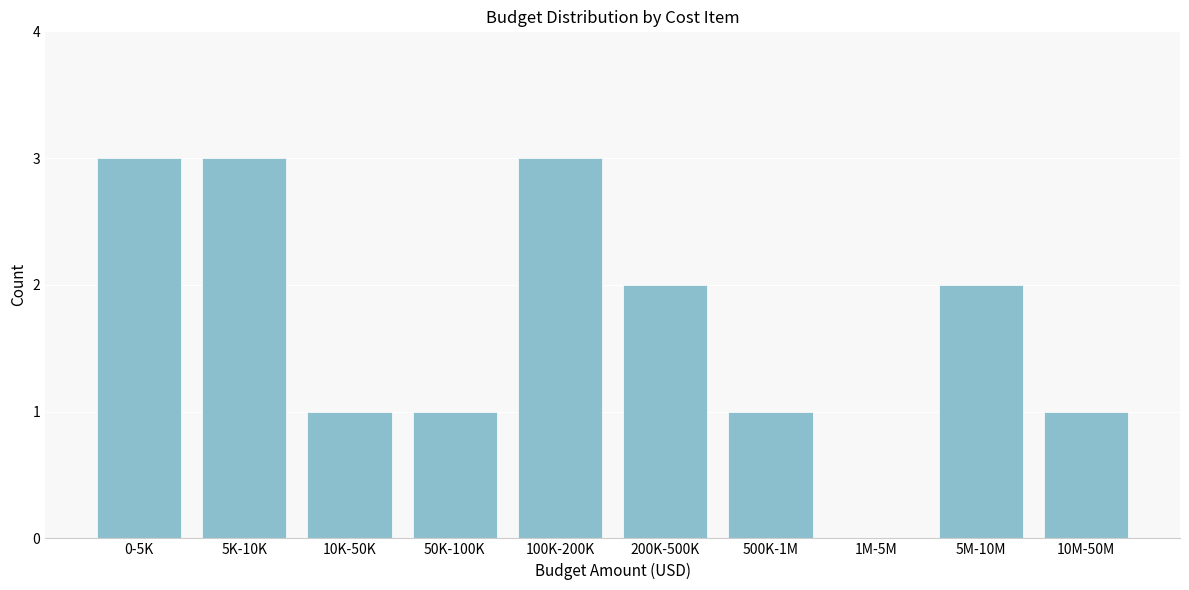

Reading right to left, extract all data points from this chart.

10M-50M=1	5M-10M=2	1M-5M=0	500K-1M=1	200K-500K=2	100K-200K=3	50K-100K=1	10K-50K=1	5K-10K=3	0-5K=3